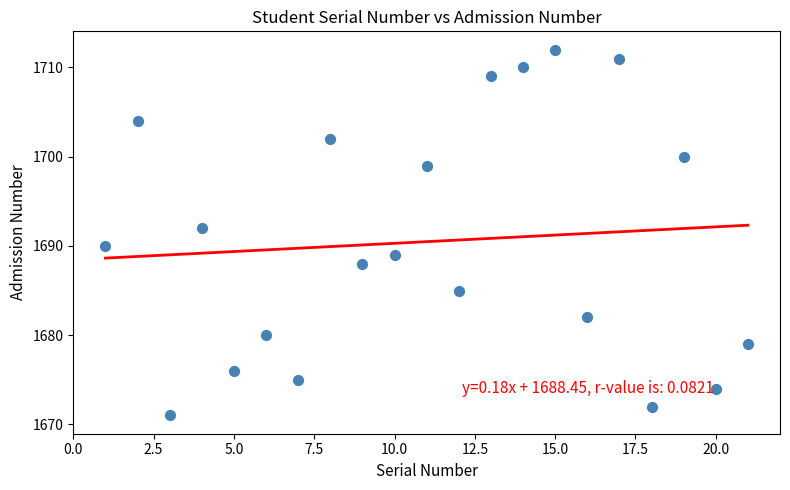

What is the range of X values (max minus min)?

20